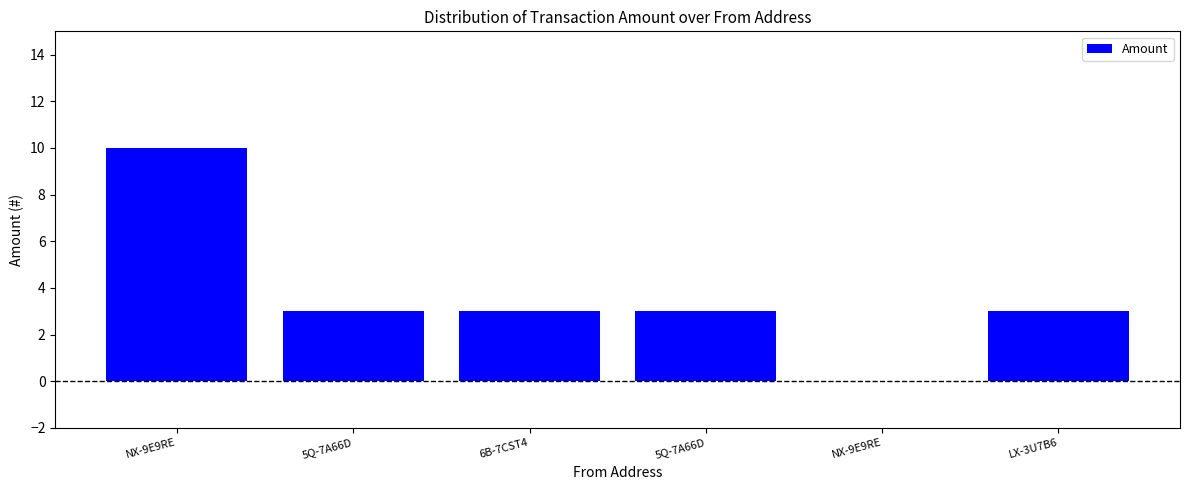

Approximately how many times larger is the value at LX-3U7B6 compared to NX-9E9RE?

0.3